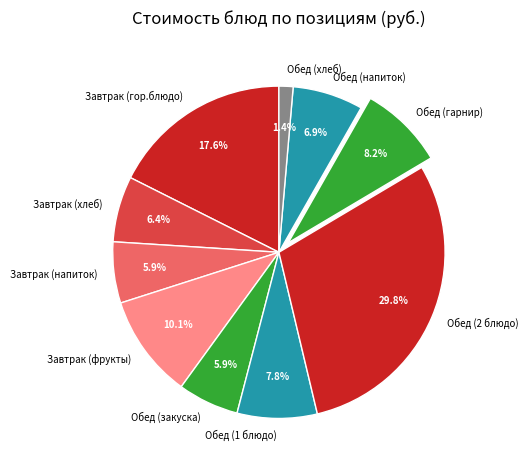

To the nearest percent, what is the difference between the largest and smallest slice percentages?

28%